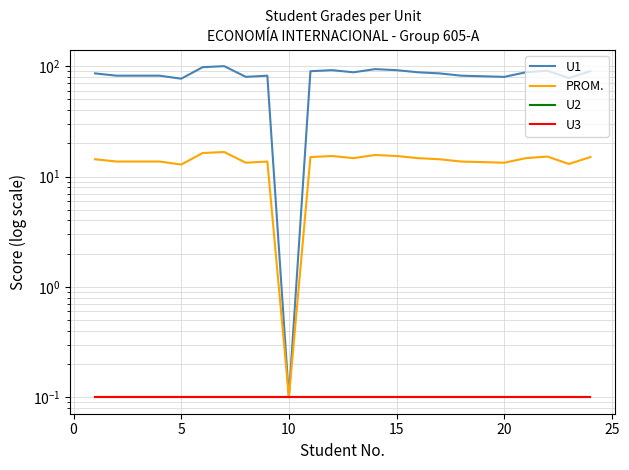

Reading left to right, transcribe all the data shown in this chart.

U1: 86.0	82.0	82.0	82.0	77.0	98.0	100.0	80.0	82.0	0.1	90.0	92.0	88.0	94.0	92.0	88.0	86.0	82.0	81.0	80.0	88.0	91.0	78.0	90.0
PROM.: 14.3	13.7	13.7	13.7	12.8	16.3	16.7	13.3	13.7	0.1	15.0	15.3	14.7	15.7	15.3	14.7	14.3	13.7	13.5	13.3	14.7	15.2	13.0	15.0
U2: 0.1	0.1	0.1	0.1	0.1	0.1	0.1	0.1	0.1	0.1	0.1	0.1	0.1	0.1	0.1	0.1	0.1	0.1	0.1	0.1	0.1	0.1	0.1	0.1
U3: 0.1	0.1	0.1	0.1	0.1	0.1	0.1	0.1	0.1	0.1	0.1	0.1	0.1	0.1	0.1	0.1	0.1	0.1	0.1	0.1	0.1	0.1	0.1	0.1